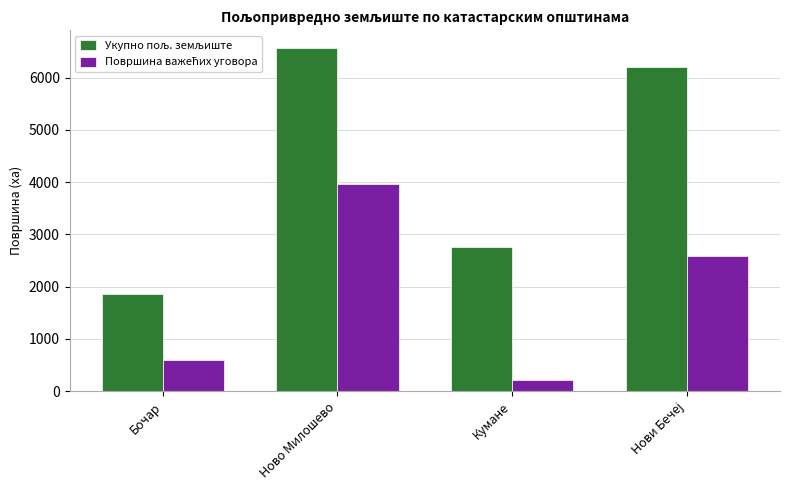

At which category is the sum across all series the highest?

Ново Милошево